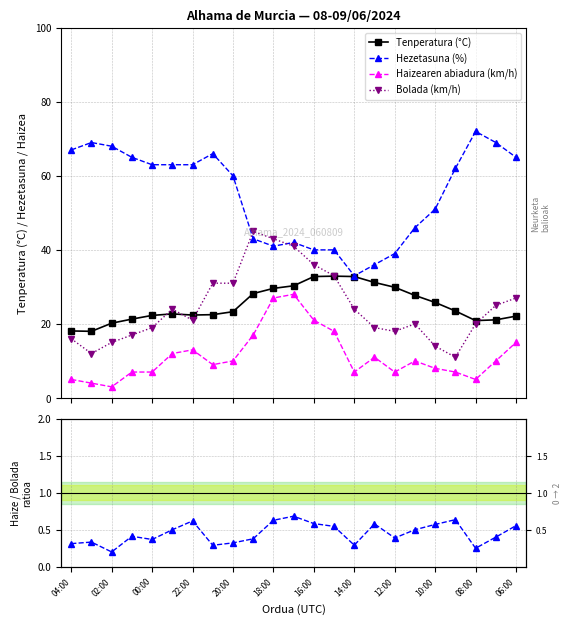

What is the value of the Bolada (km/h) point at the 18th from the left?

20.0